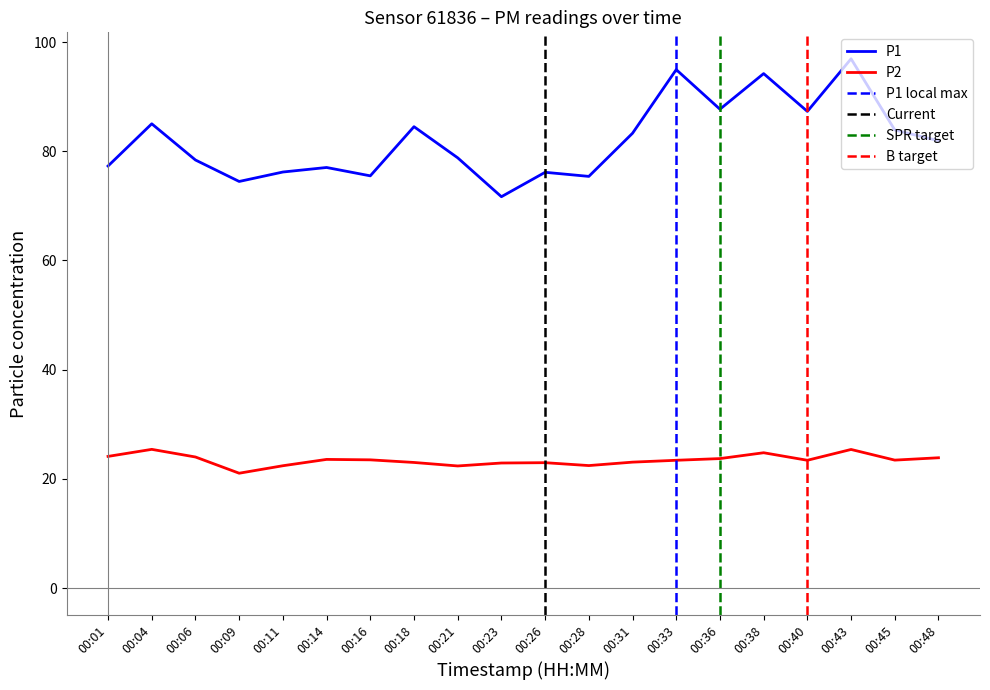

True or false: P1 and P2 cross at least once.

False